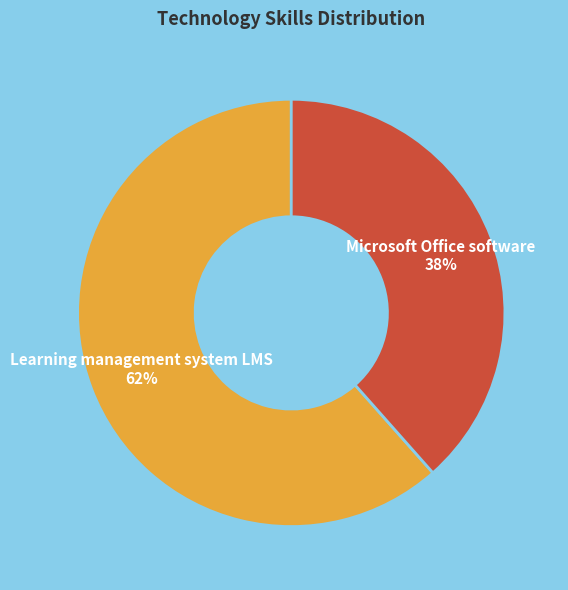

To the nearest percent, what portion does Learning management system LMS represent?

62%